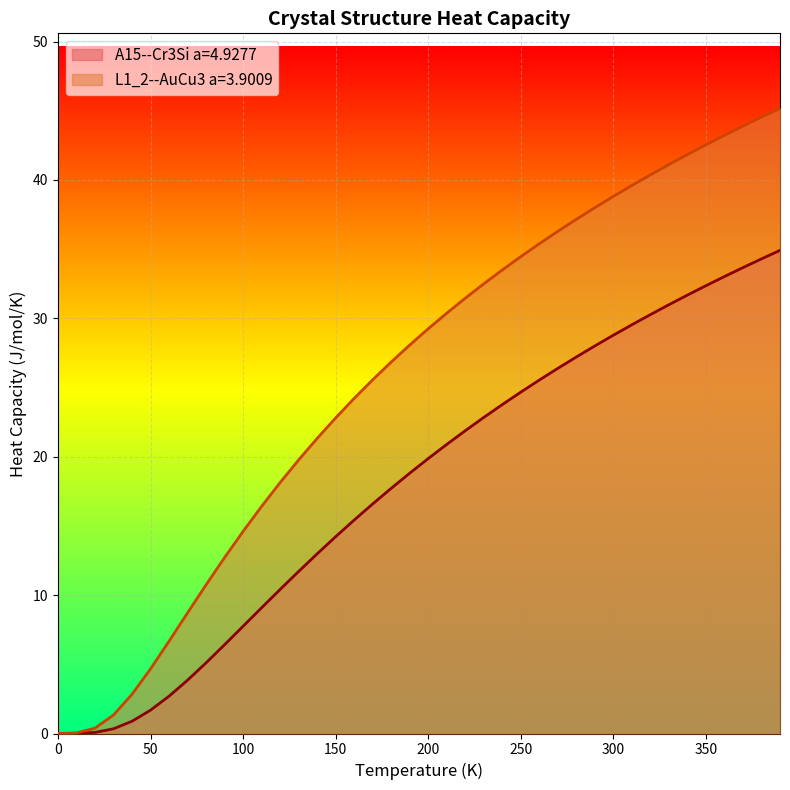

What is the total value across all series at 310.0?

69.1